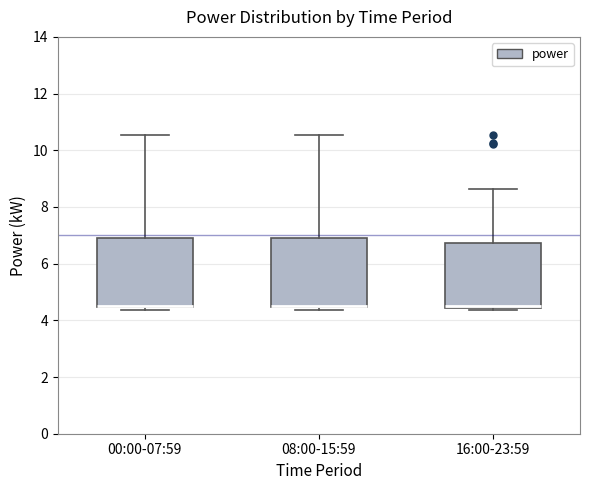

Where is the upper edge of the box for 16:00-23:59 on the y-axis? The values are not printed on the chart, so give them approximately, as read against the axis.

6.8